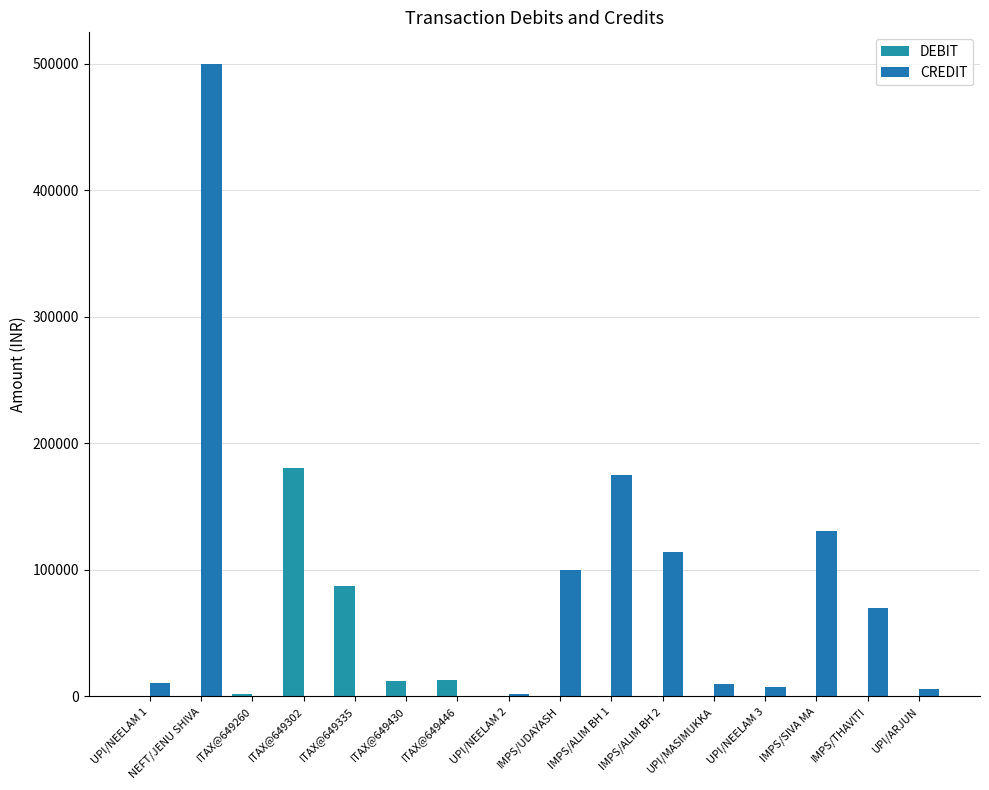

At how many categories does at least one series exceed 466160?

1